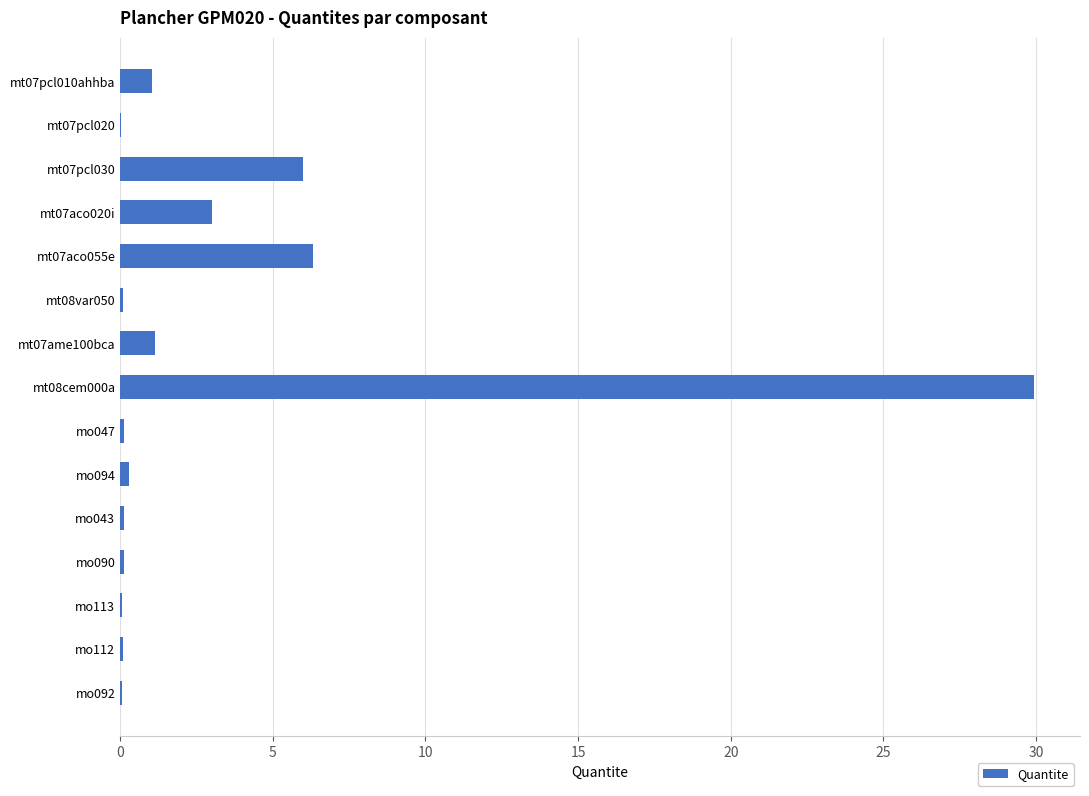

What is the maximum value shown in the chart?

29.9